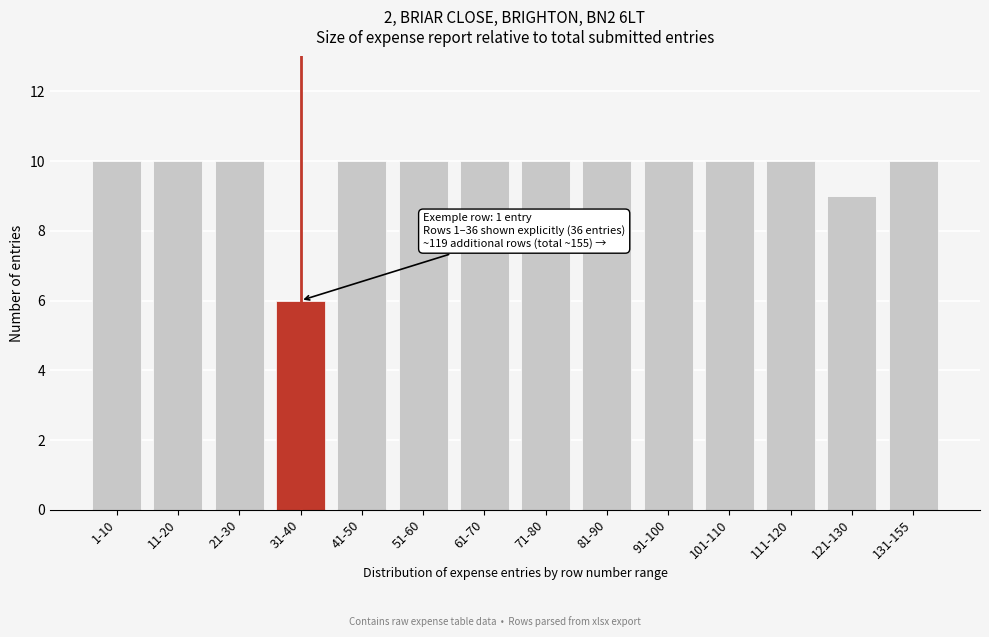

Reading right to left, list all the values displayed in this chart.

131-155=10	121-130=9	111-120=10	101-110=10	91-100=10	81-90=10	71-80=10	61-70=10	51-60=10	41-50=10	31-40=6	21-30=10	11-20=10	1-10=10